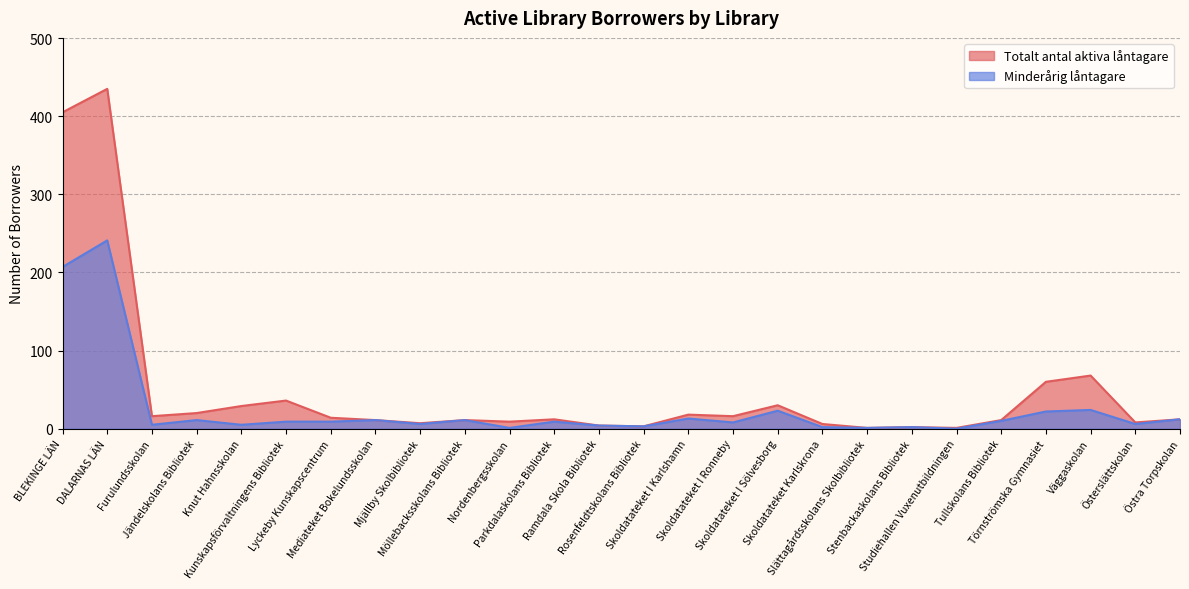

Reading right to left, list all the values displayed in this chart.

Totalt antal aktiva låntagare: 12	8	68	60	11	1	2	1	6	30	16	18	3	4	12	9	11	7	11	14	36	29	20	16	435	405
Minderårig låntagare: 12	6	24	22	10	0	2	1	2	23	8	13	3	4	9	1	11	6	11	9	9	5	11	5	241	207